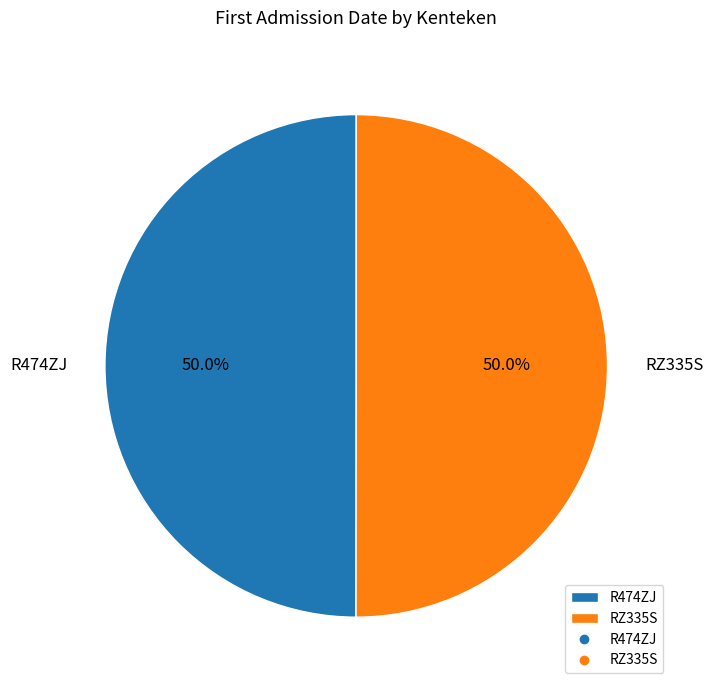

To the nearest percent, what is the combined percentage of R474ZJ and RZ335S?

100%